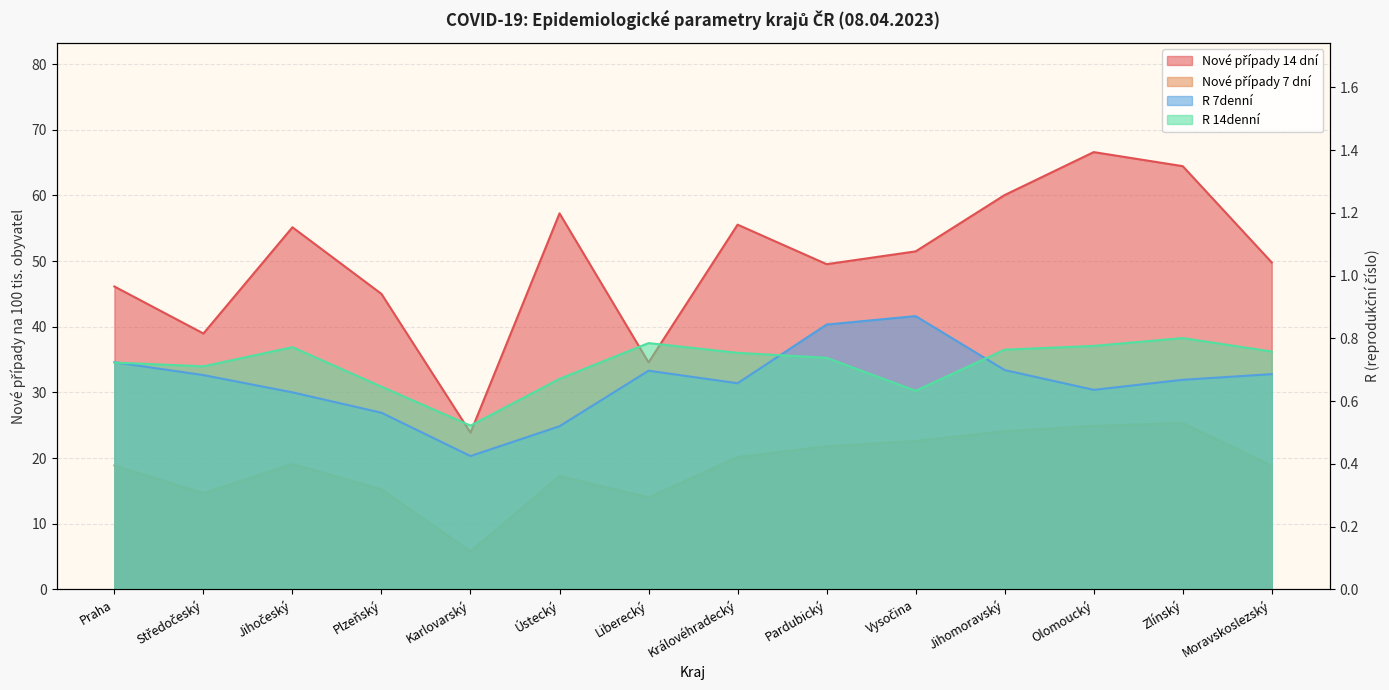

Which category has the highest value across all series?

Olomoucký